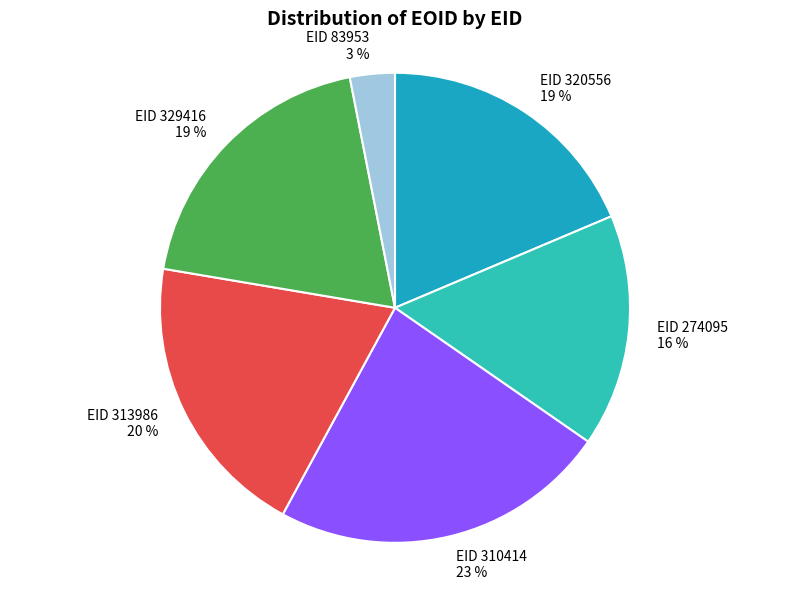

How many segments does this pie chart have?

6